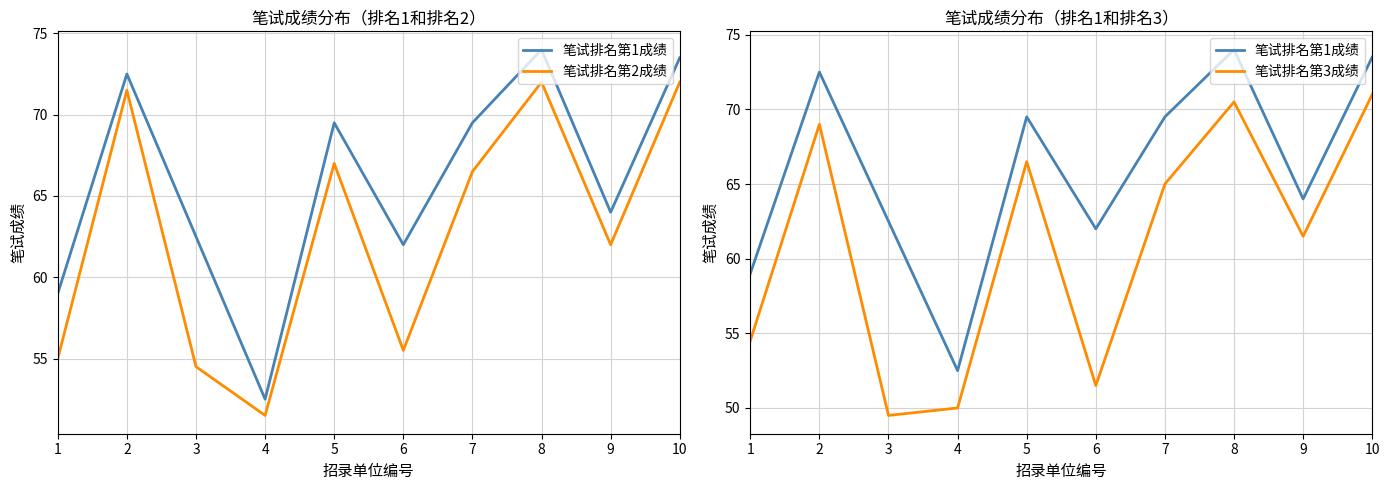

Is it true that 笔试排名第1成绩 equals 52.5 at 4?

True